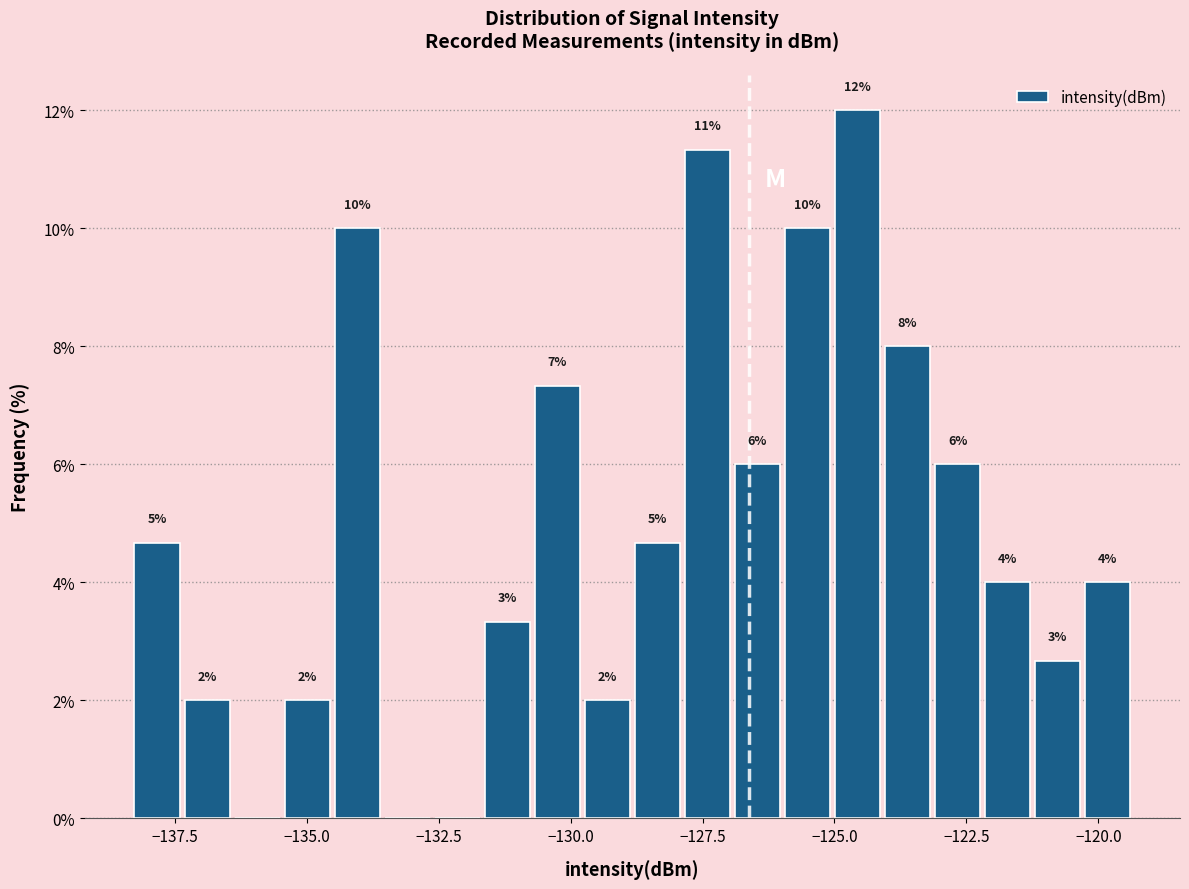

Around what value on the x-axis is the tallest bar? Give the approximate position of its centre, as read against the axis.

-124.5